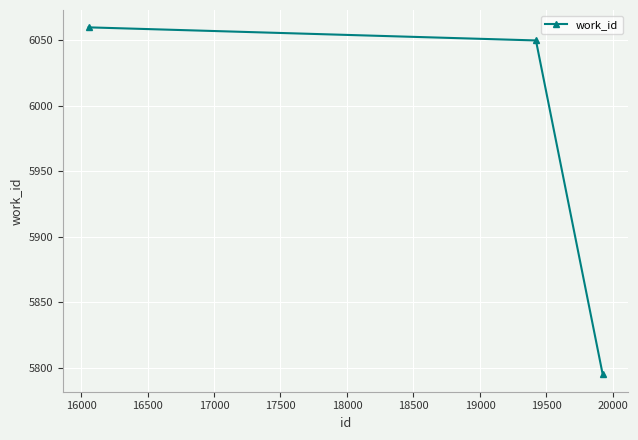

How many lines are shown in the chart?

1